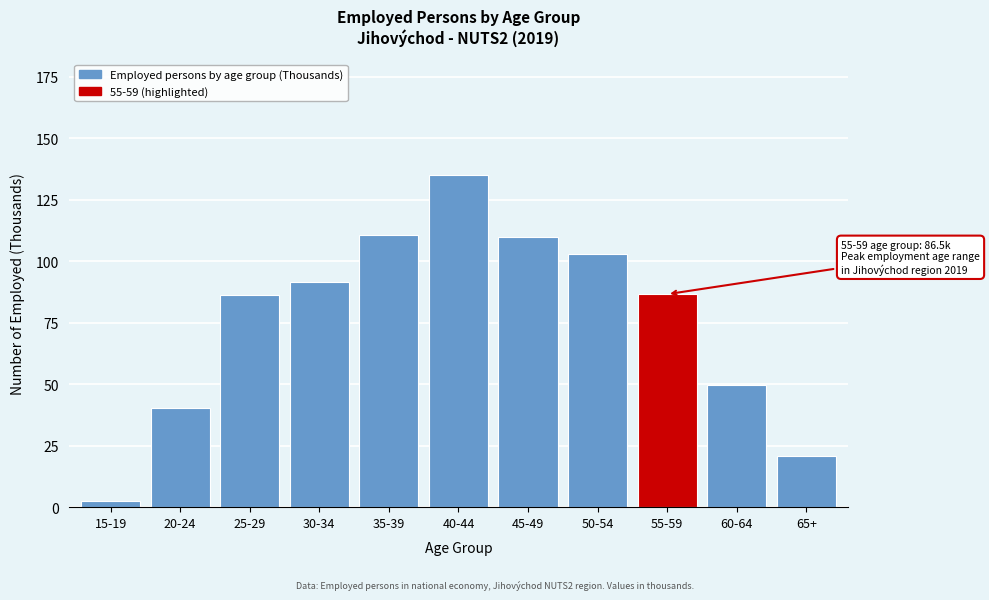

What is the label of the 7th bar from the right?

35-39